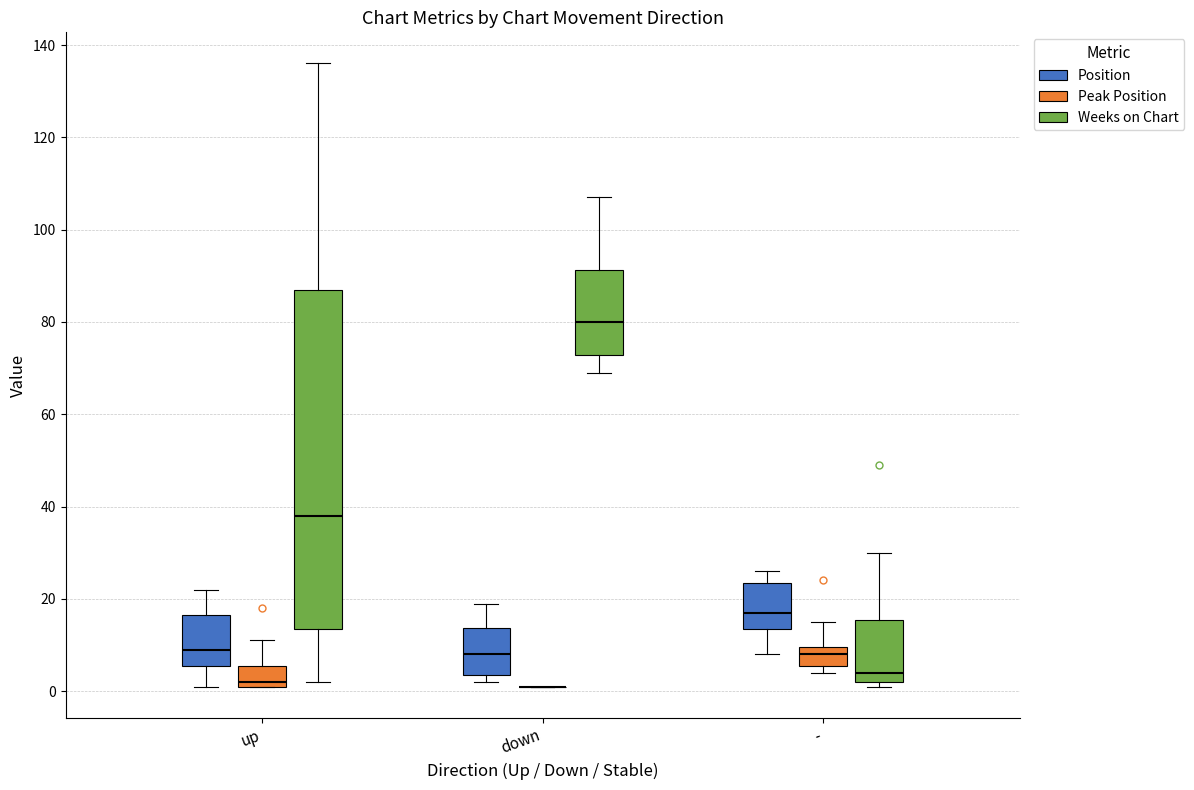

Which box is the tallest, from its lower edge to its upper edge?

up (Weeks on Chart)